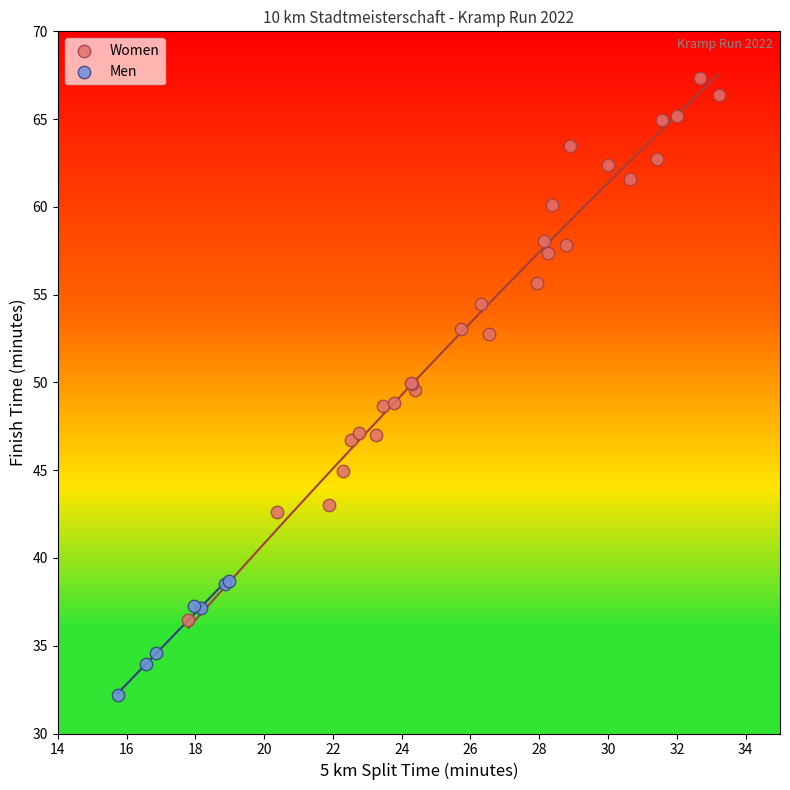

Which series reaches the minimum Y coordinate?

Men